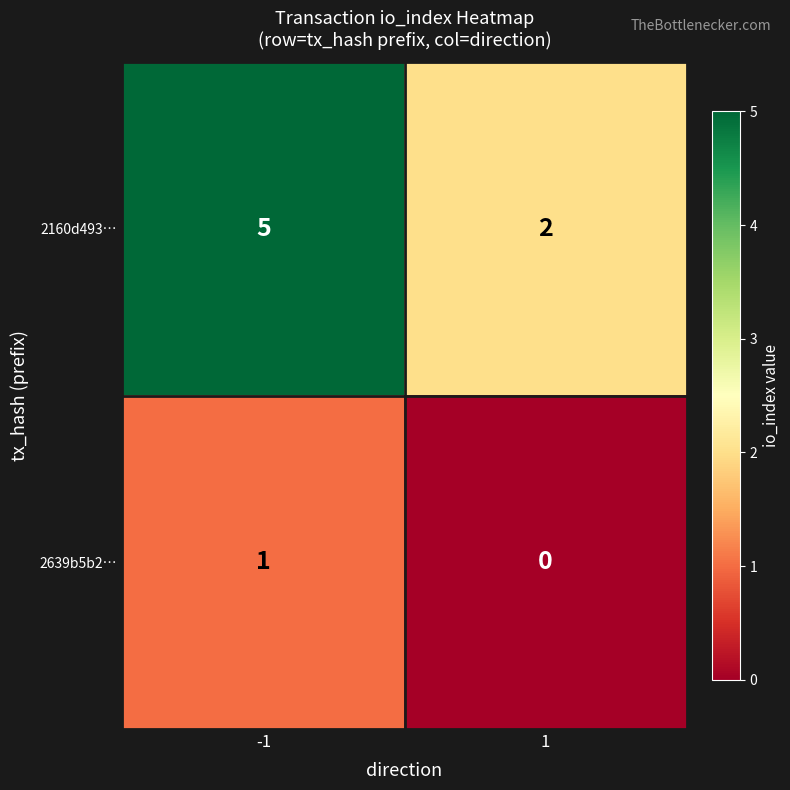

Rank the categories by 2639b5b2… value from highest to lowest.

-1, 1